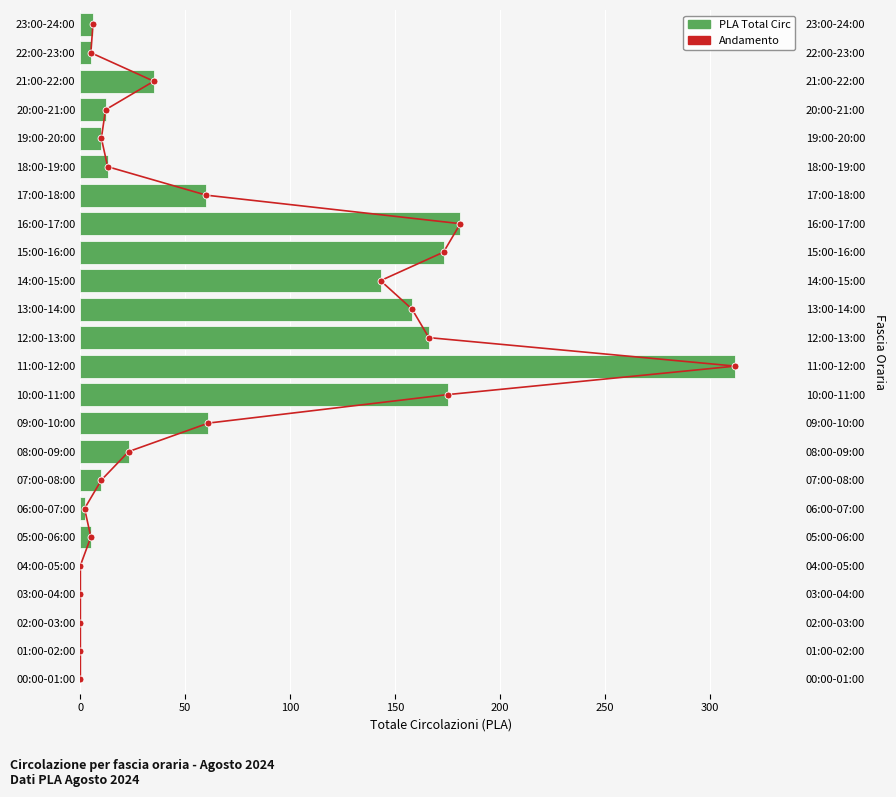

List the series in order of their peak value, highest first.

PLA Total Circ, Andamento